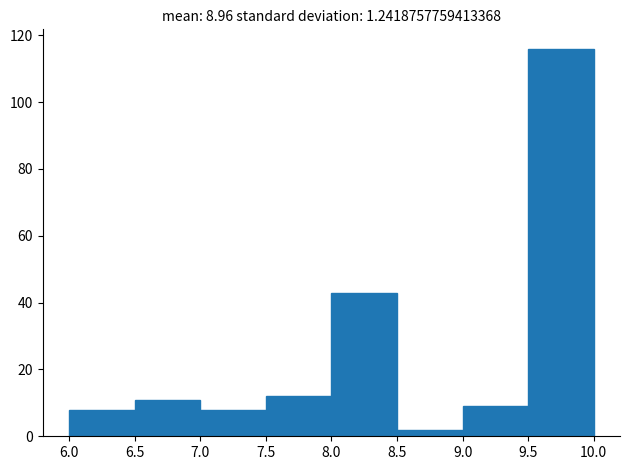

Which range on the x-axis has the tallest bar?

9.5 to 10.0